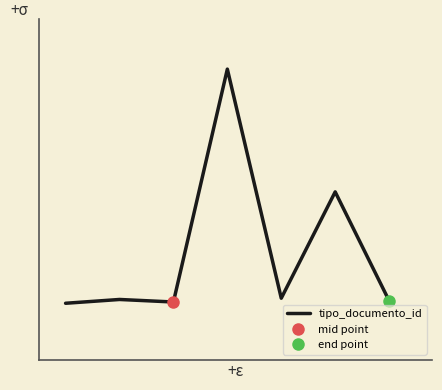

Does the chart display data point markers on the line(s)?

No